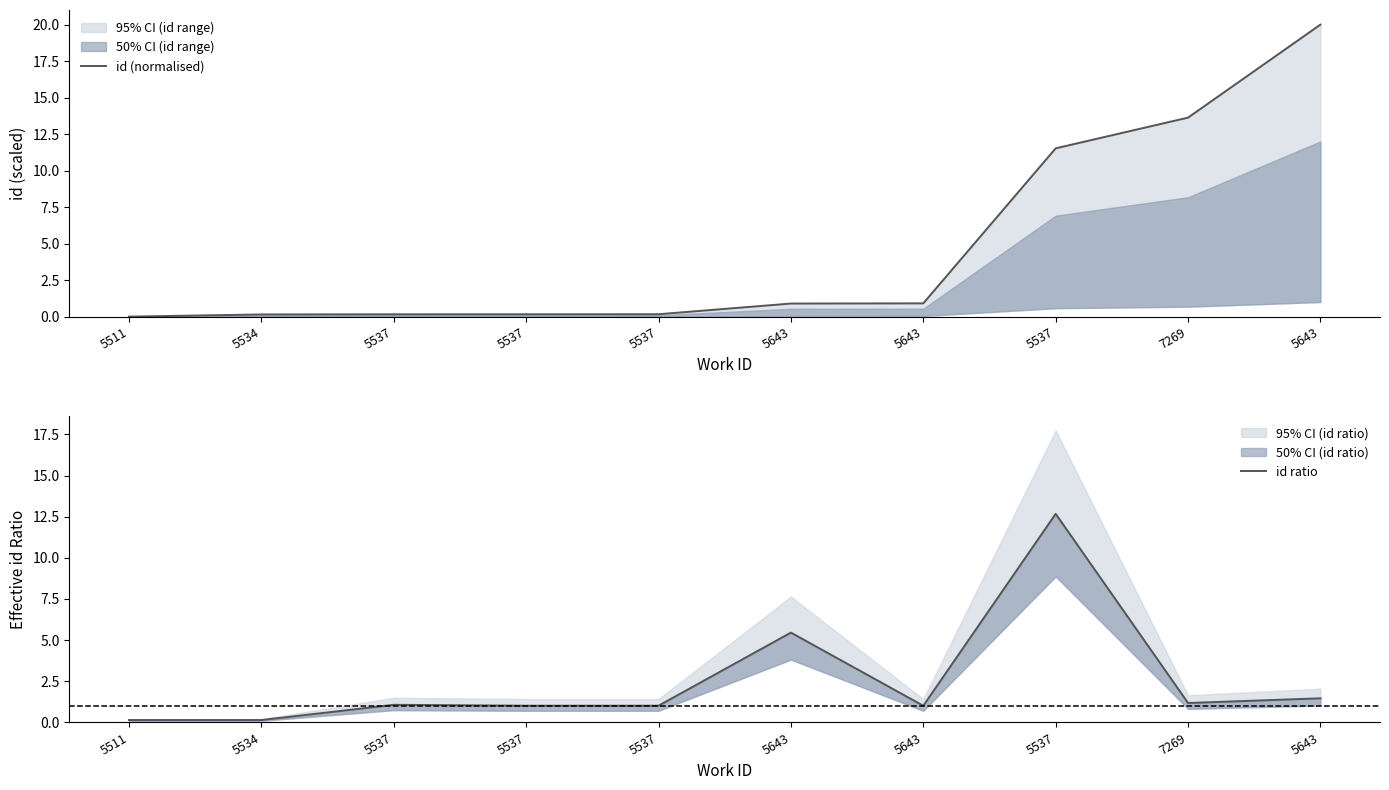

At 7269, list the series in order from smallest to largest.

id ratio, id (normalised)